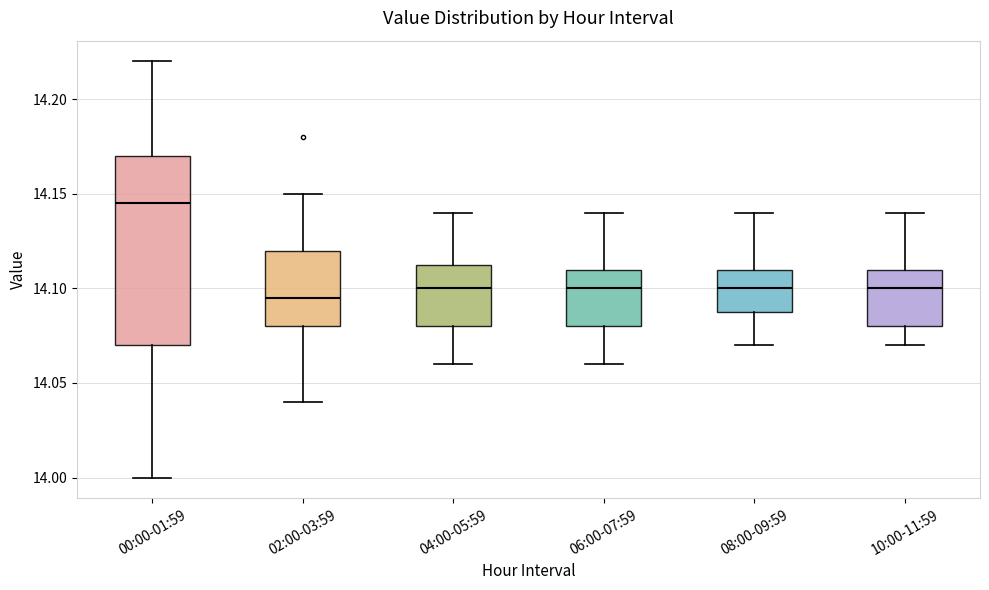

Which box is the tallest, from its lower edge to its upper edge?

00:00-01:59